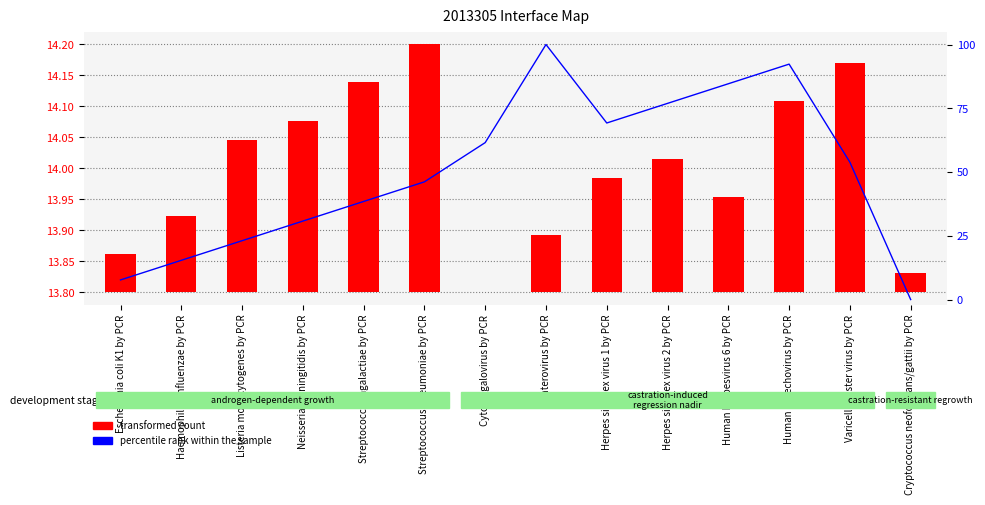

What is the difference between the percentile rank within the sample values at Enterovirus by PCR and Cytomegalovirus by PCR?

38.5